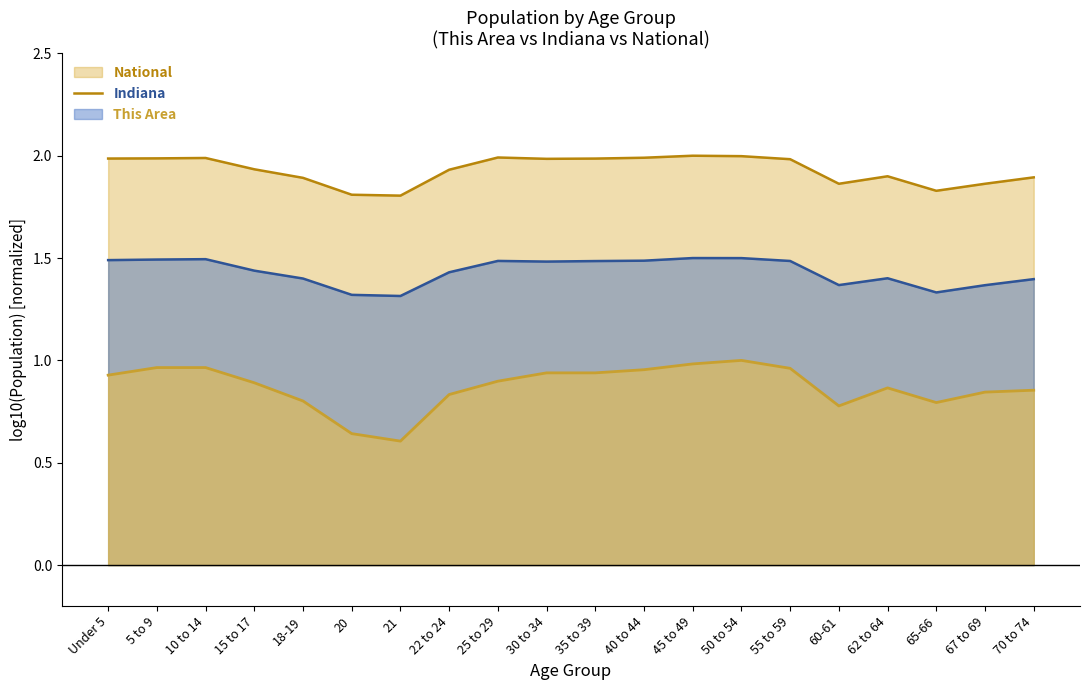

True or false: Indiana and National intersect in this chart.

False